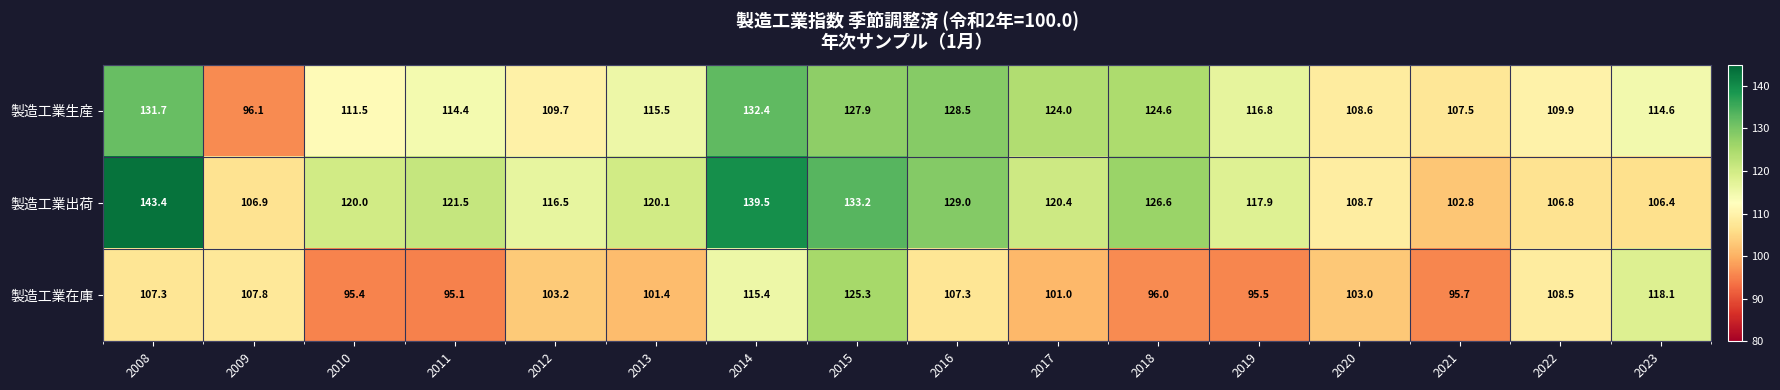

Which series has the largest total across all categories?

製造工業出荷